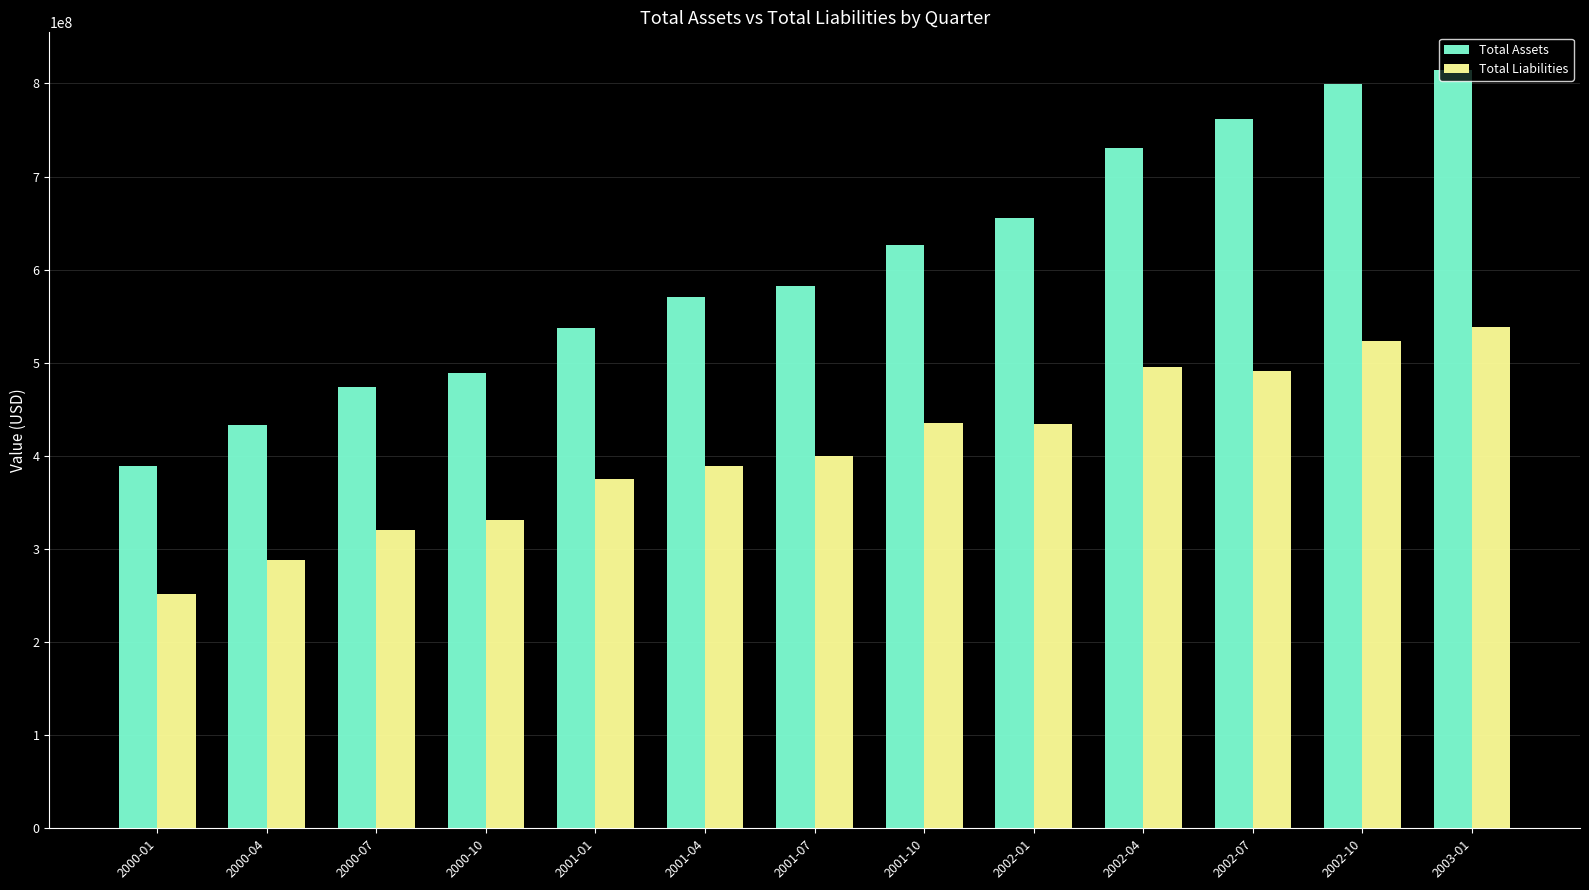

What are all the series names shown in the legend?

Total Assets, Total Liabilities